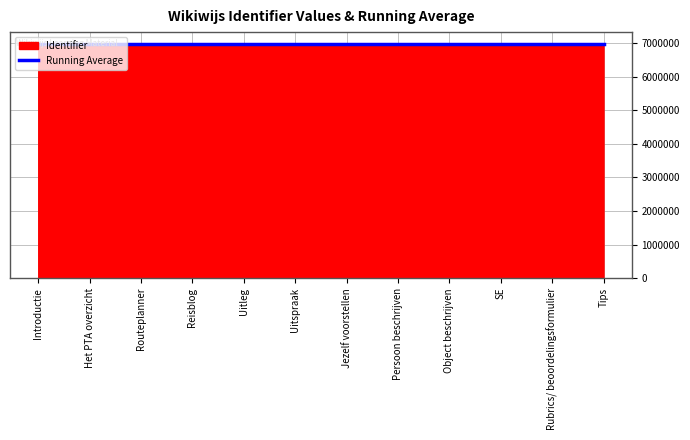

Between Object beschrijven and Uitleg, which is larger?

Object beschrijven